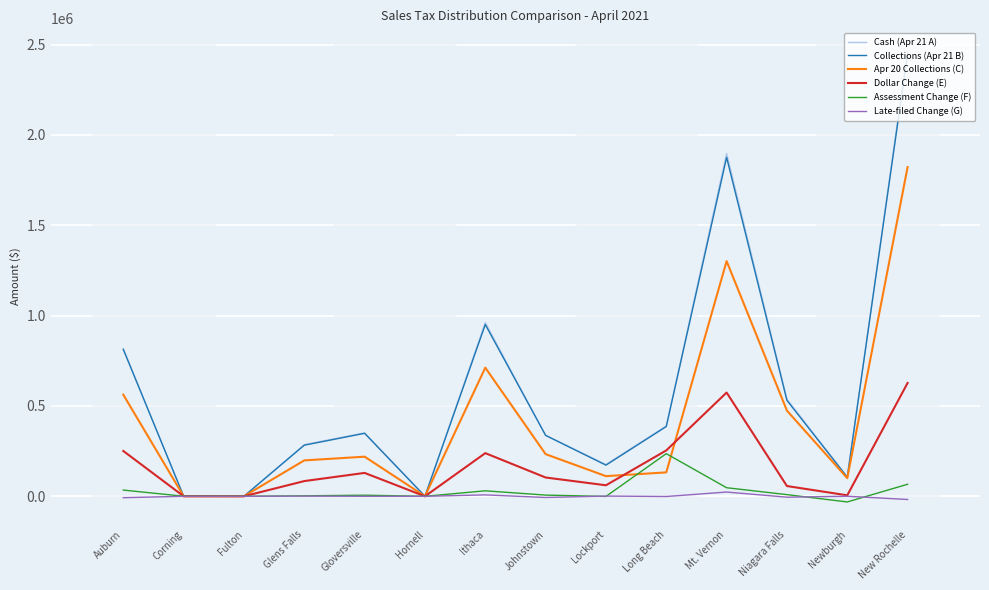

Where does the Assessment Change (F) series first go above 6485?

Auburn